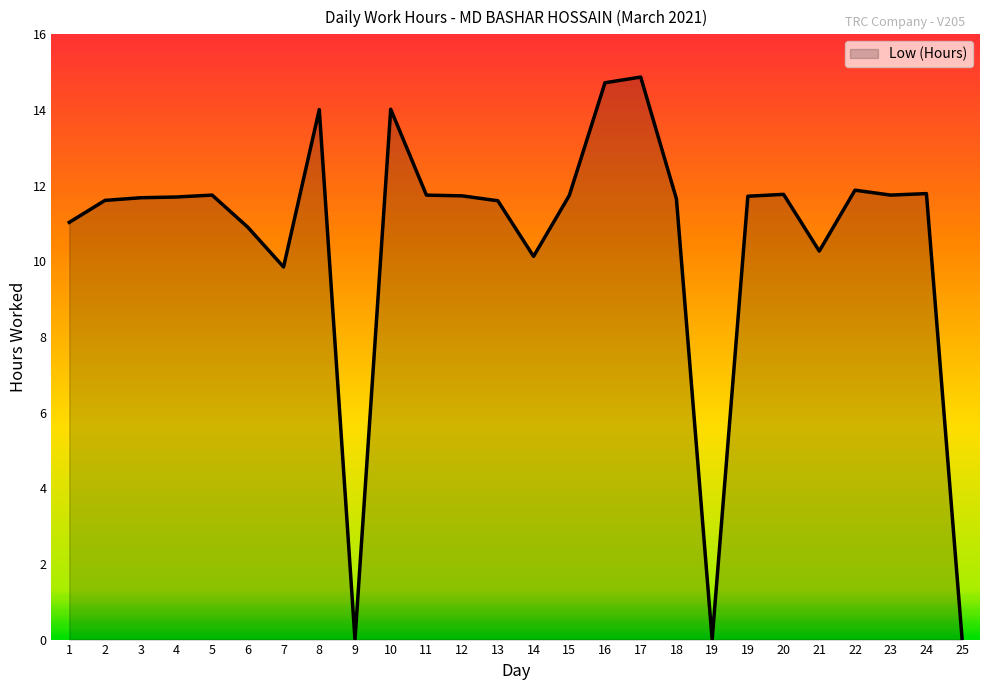

Where does the data first go above 11?

1